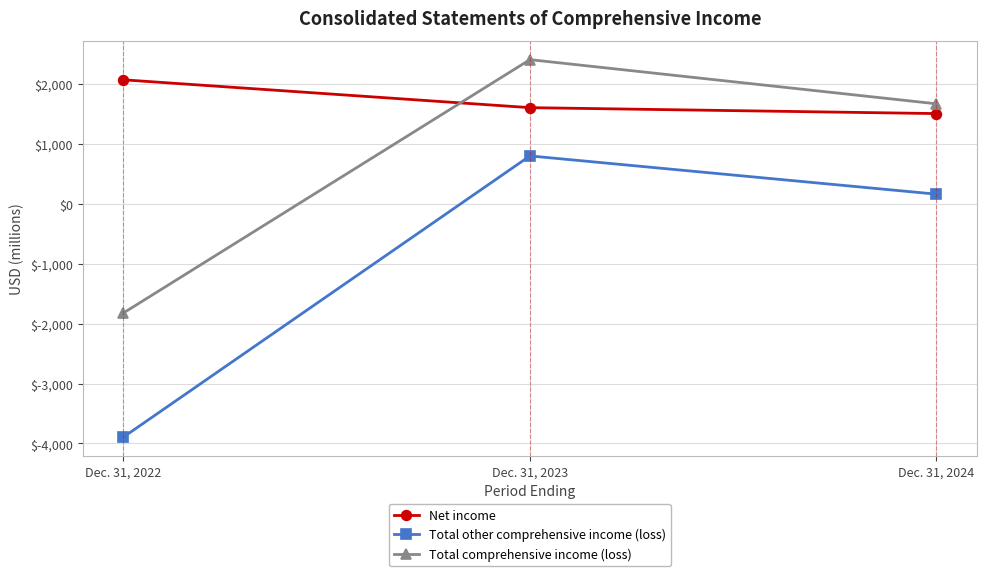

What is the minimum value for Total other comprehensive income (loss)?

-3895